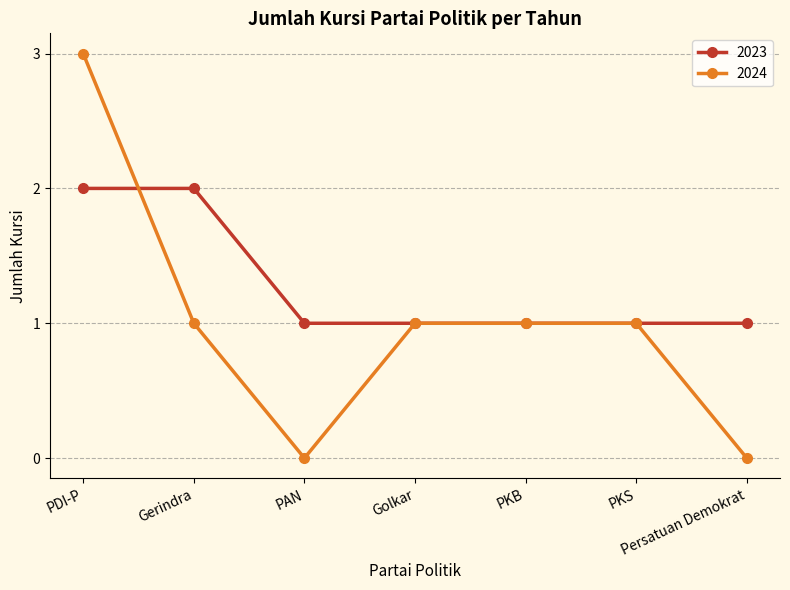

What is the label of the 4th point from the left?

Golkar